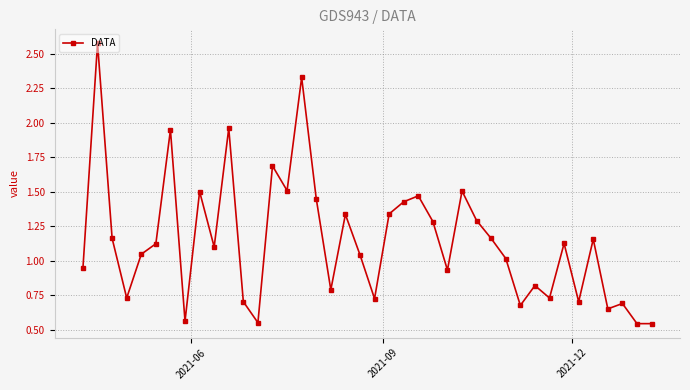

What is the difference between the second highest and second lowest values?

1.8